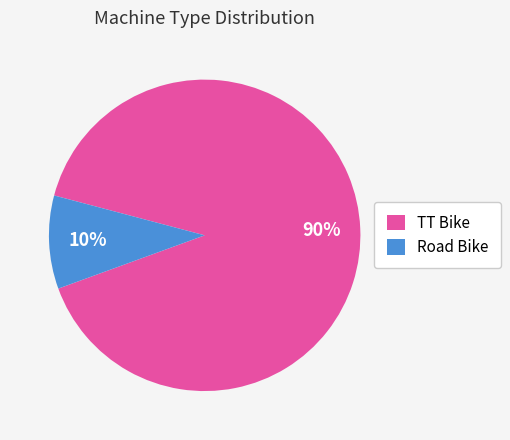

Combined, do Road Bike and TT Bike account for over 50%?

Yes